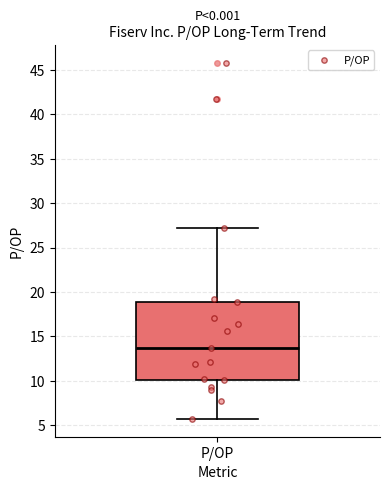

Read this box plot against the y-axis: the position of the median line, the range covered by the box, and the ends of both whiskers. The values are not printed on the chart, so give them approximately, as read against the axis.

median 13.5, box 10.0 to 19.0, whiskers 5.5 to 27.0